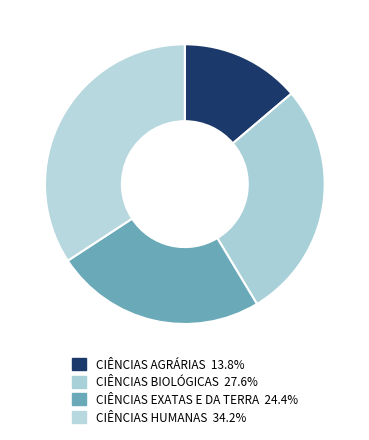

How many segments does this pie chart have?

4